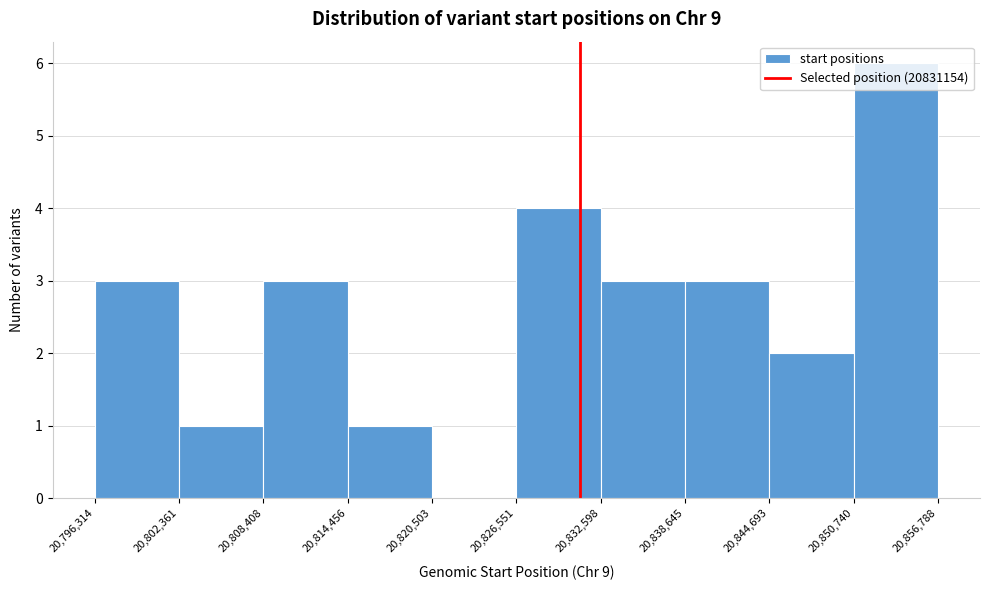

Reading left to right, list every bar in this chart as the range it spans on the x-axis followed by its height. The values are not printed on the chart, so give them approximately, as read against the axis.

20,796,314 to 20,802,361: 3
20,802,361 to 20,808,408: 1
20,808,408 to 20,814,456: 3
20,814,456 to 20,820,503: 1
20,820,503 to 20,826,551: 0
20,826,551 to 20,832,598: 4
20,832,598 to 20,838,645: 3
20,838,645 to 20,844,693: 3
20,844,693 to 20,850,740: 2
20,850,740 to 20,856,788: 6